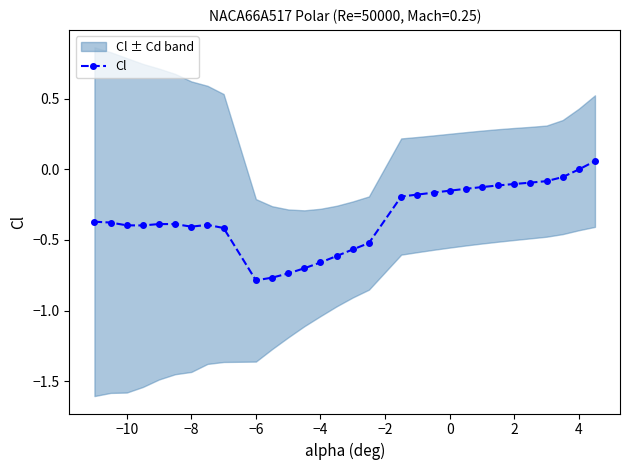

Does the chart have visible grid lines?

No